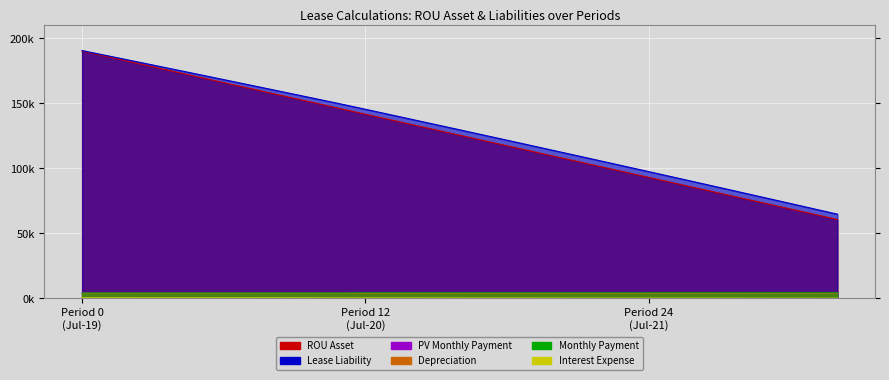

What is the total value across all series at 26?

182941.1